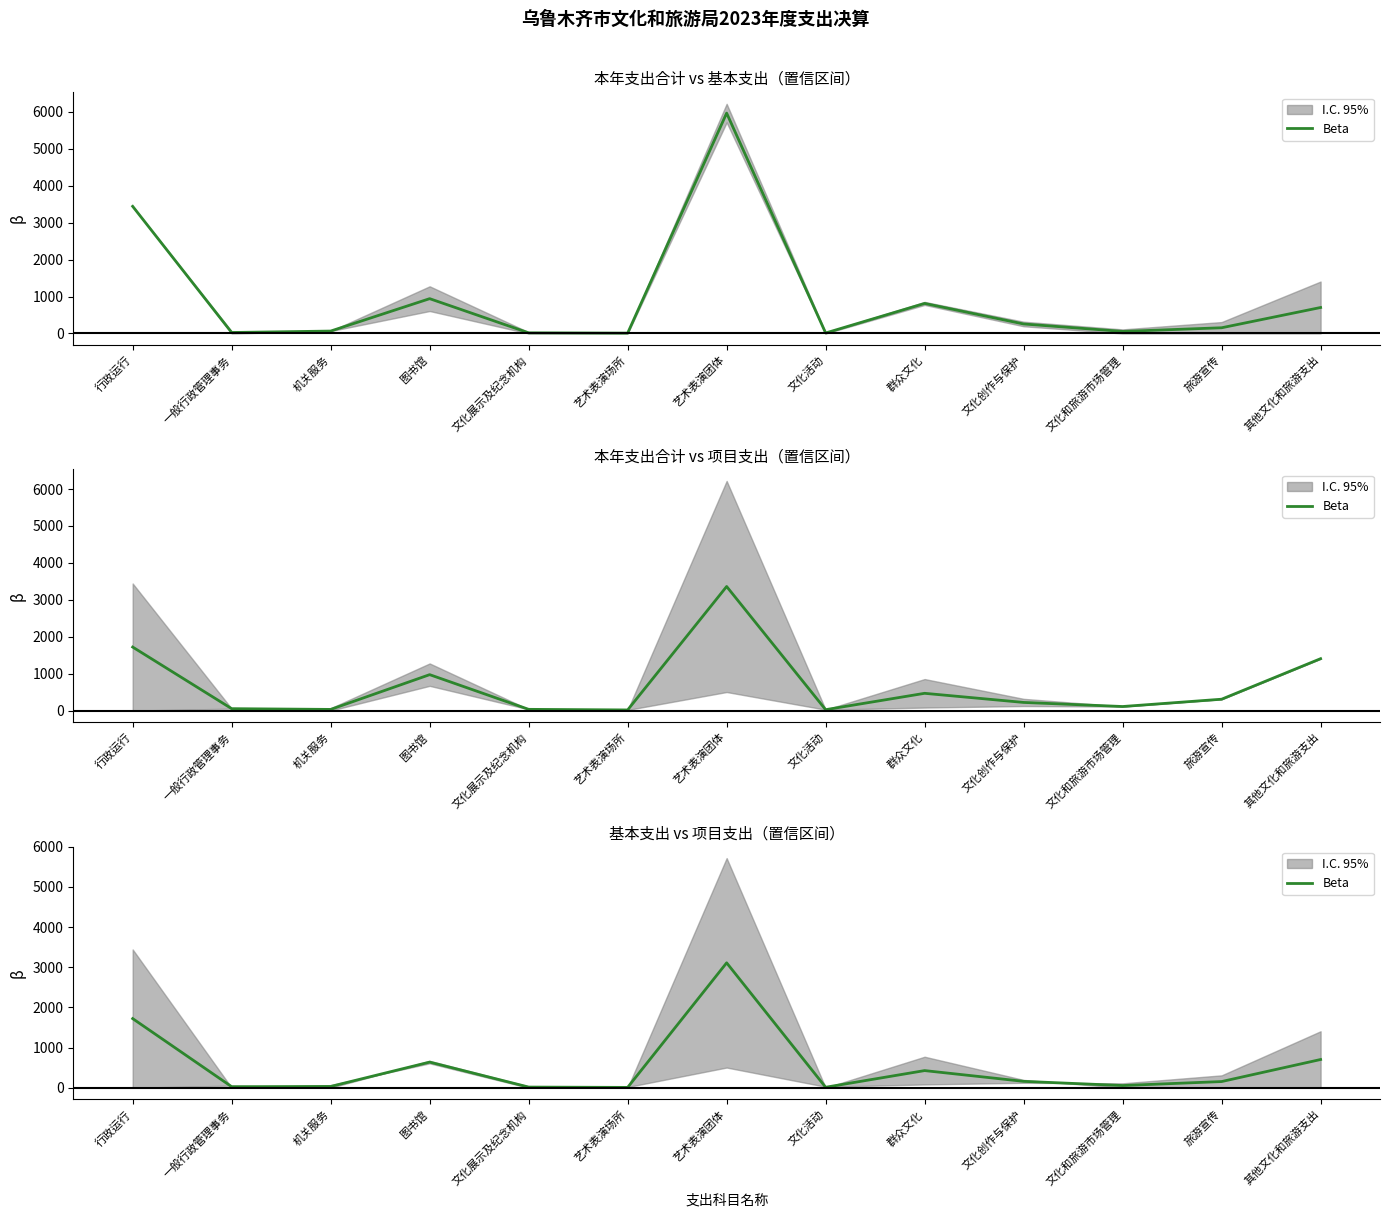

What is the label of the 10th point from the left?

文化创作与保护